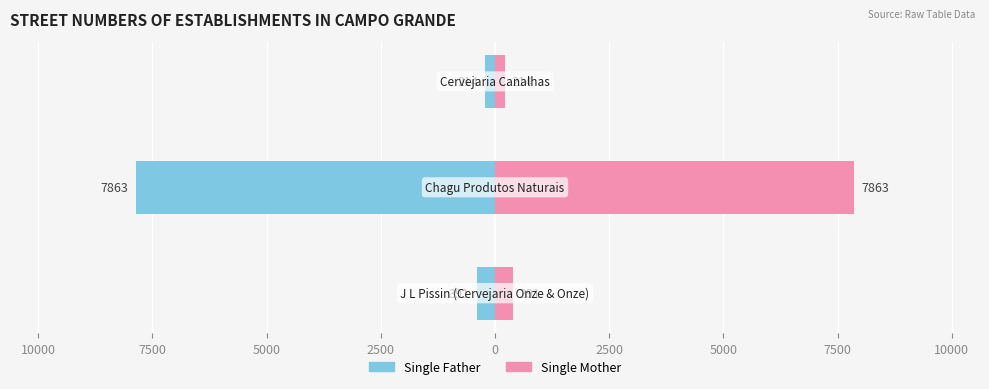

Which series has the largest total across all categories?

Single Mother